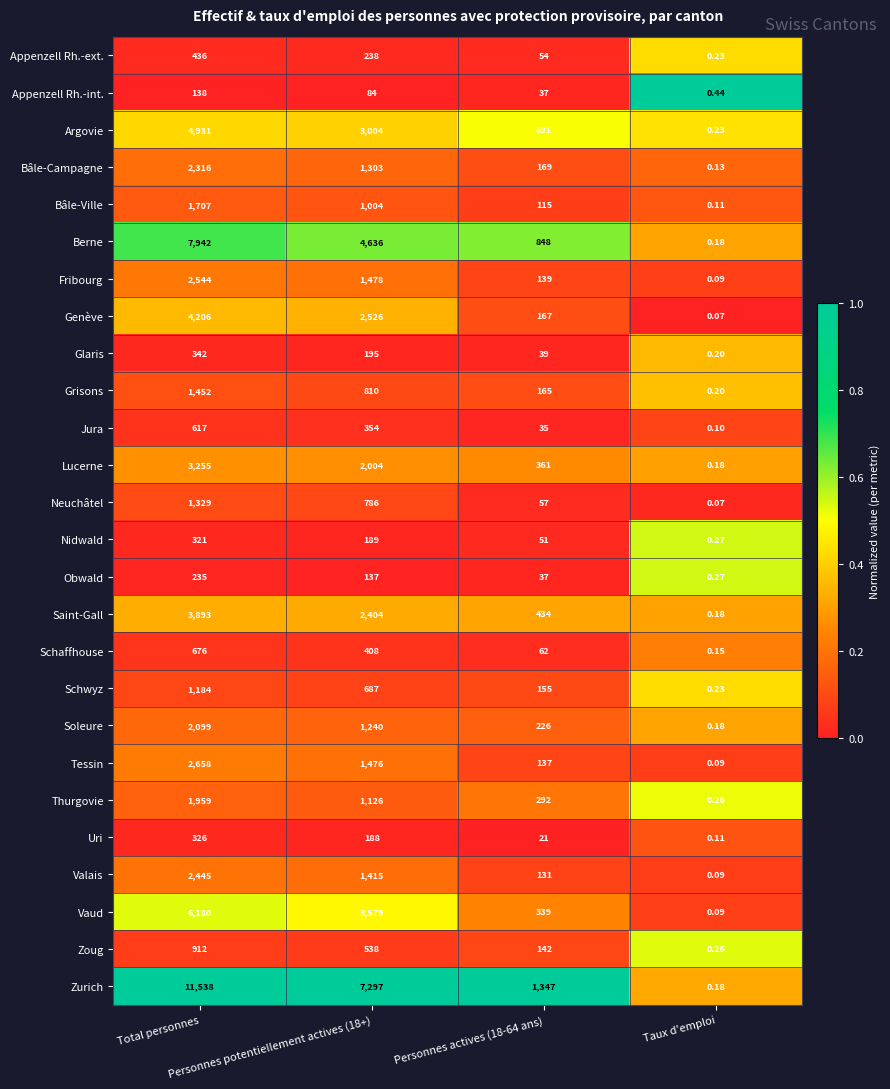

Which series has the largest total across all categories?

Zurich